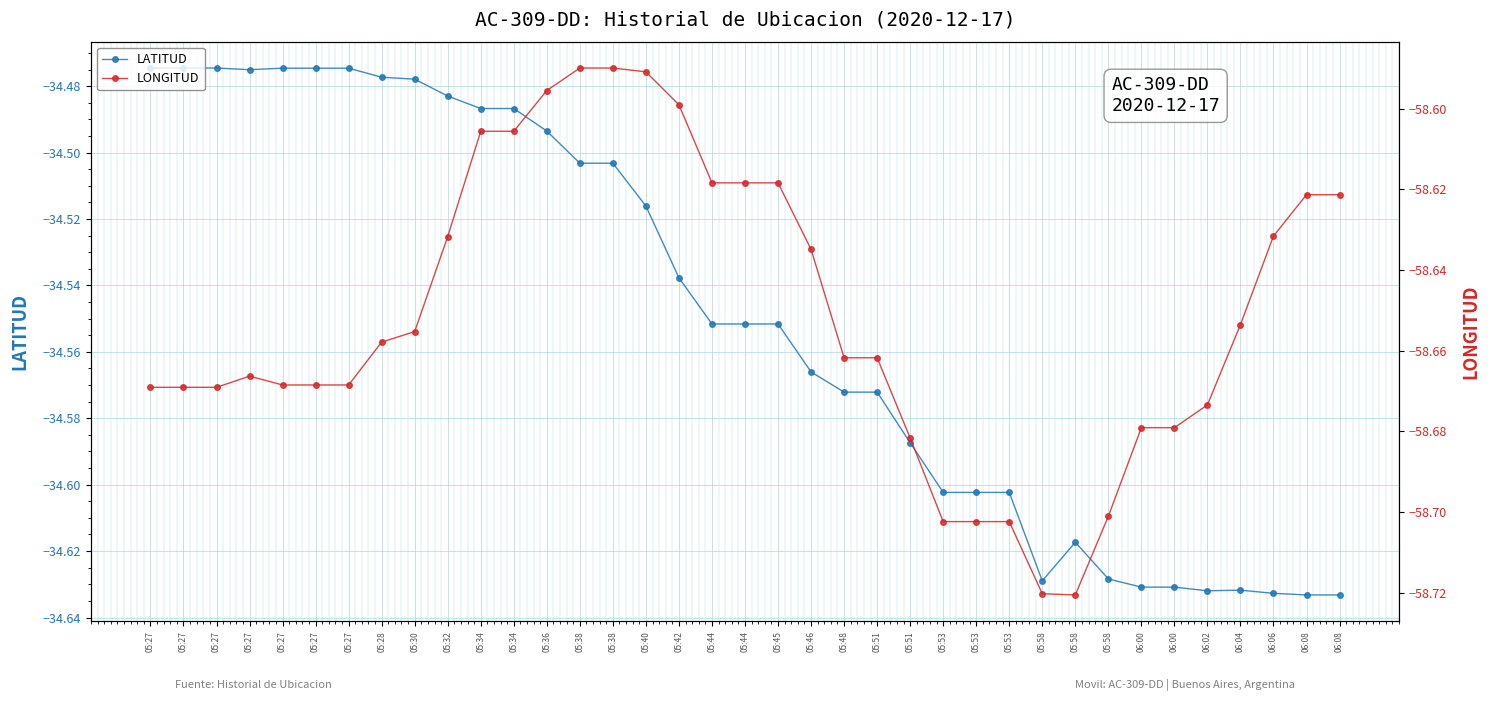

Where is LATITUD nearest to the value -34?

05:27